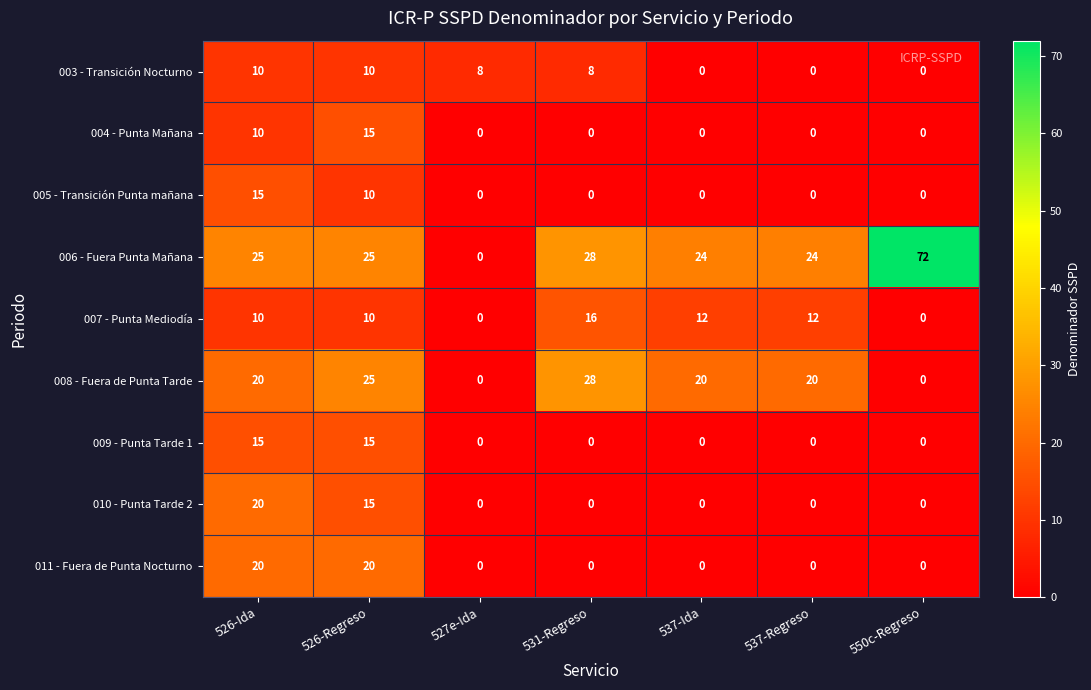

What is the approximate value of 006 - Fuera Punta Mañana at 537-Ida, to the nearest 5?

25